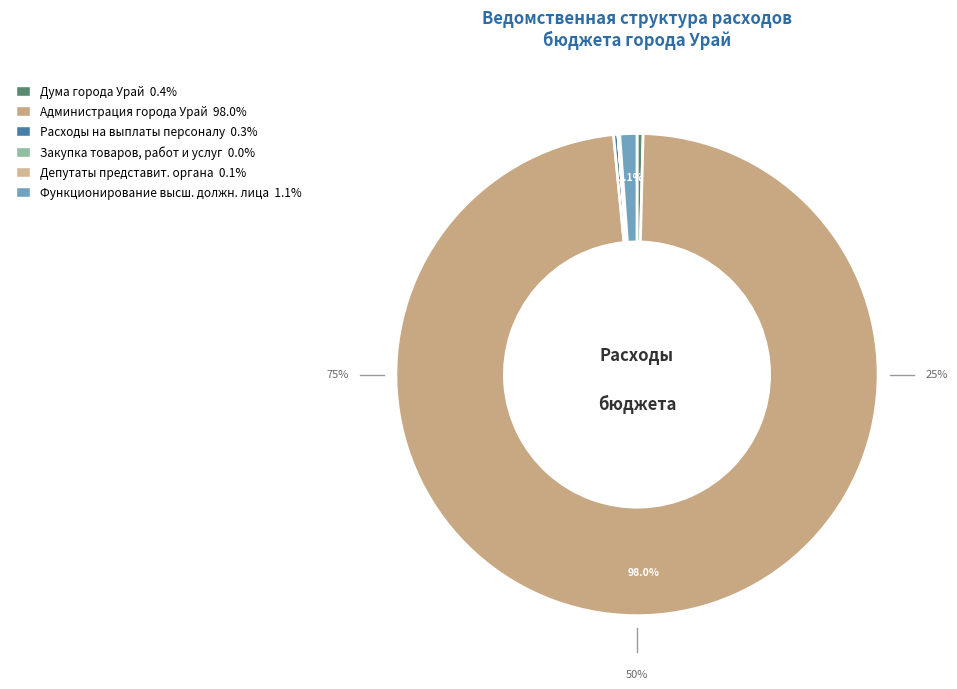

Which slice represents more than half of the pie?

Администрация города Урай